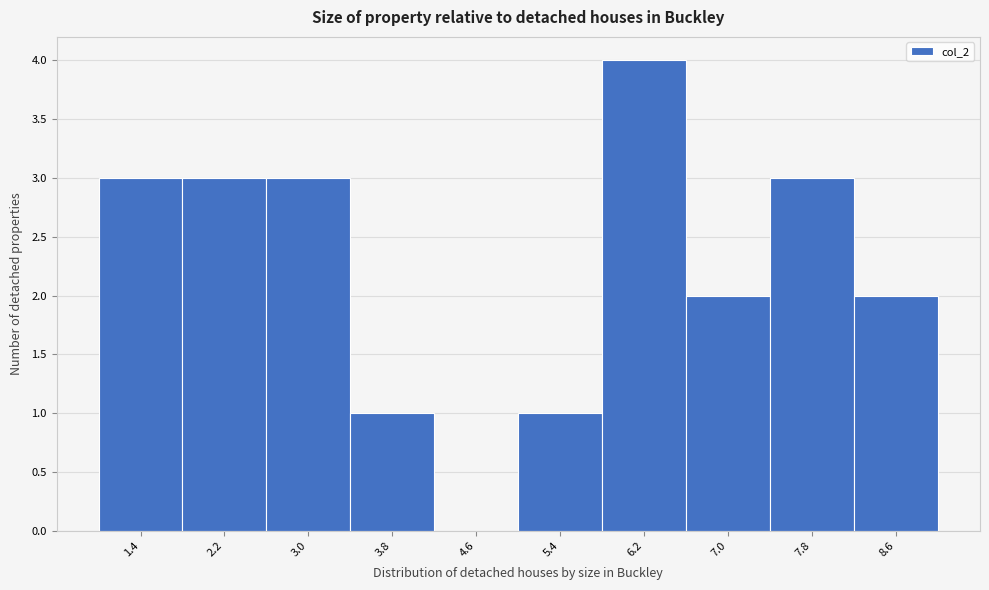

Reading left to right, transcribe this chart: for each bar, give the range it covers on the x-axis and its height. The values are not printed on the chart, so give them approximately, as read against the axis.

1.0 to 1.8: 3
1.8 to 2.6: 3
2.6 to 3.4: 3
3.4 to 4.2: 1
4.2 to 5.0: 0
5.0 to 5.8: 1
5.8 to 6.6: 4
6.6 to 7.4: 2
7.4 to 8.2: 3
8.2 to 9.0: 2